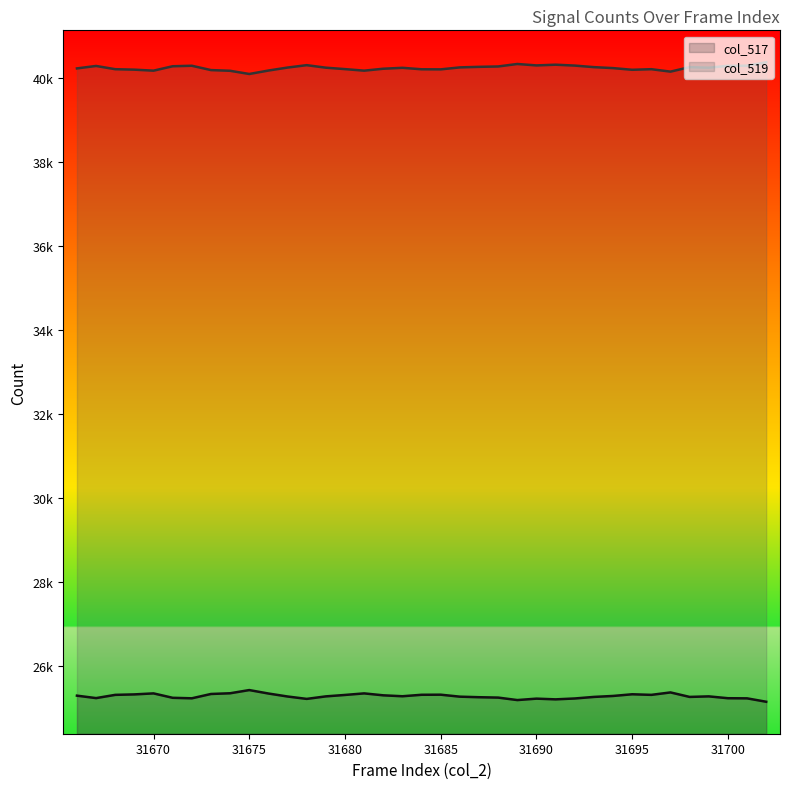

How many data points in col_517 are less than 25285?

17